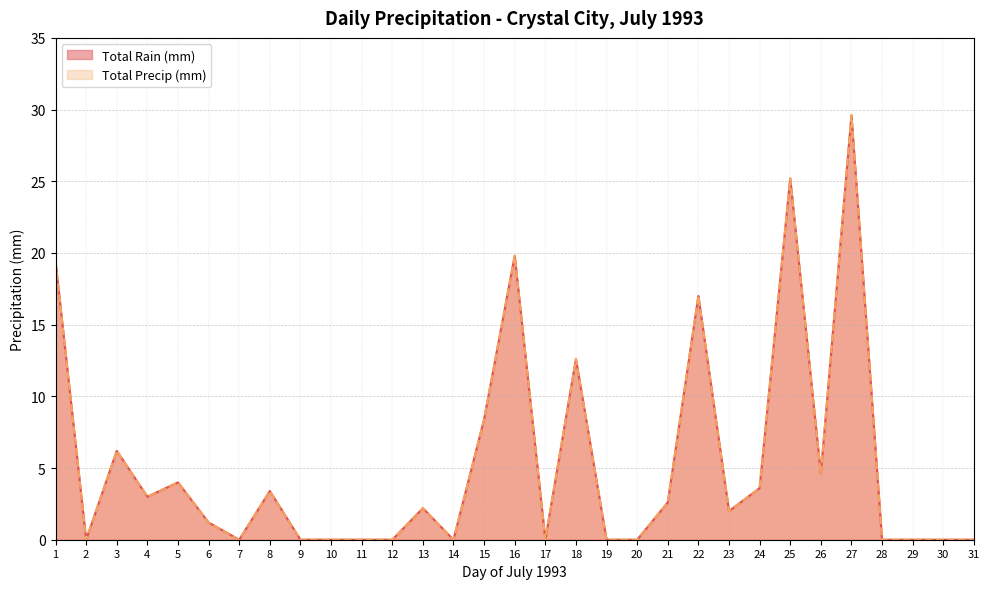

In Total Precip (mm), how many points are lower than both neighbors (excluding endpoints)?

7